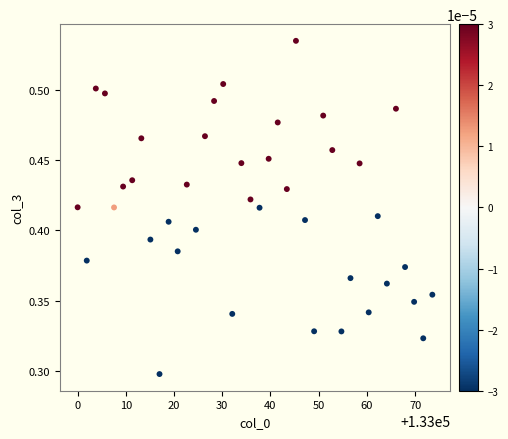

What is the range of X values (max minus min)?

73.6